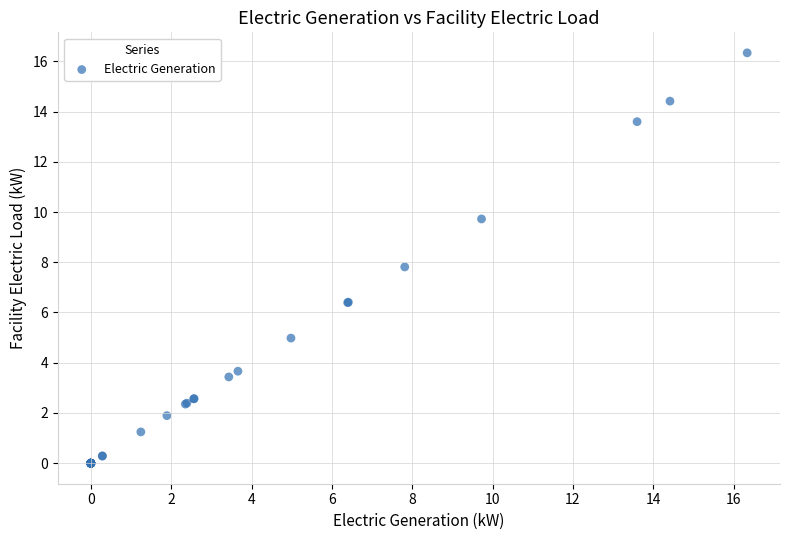

What Y value in the scatter plot is closest to 8?

7.8